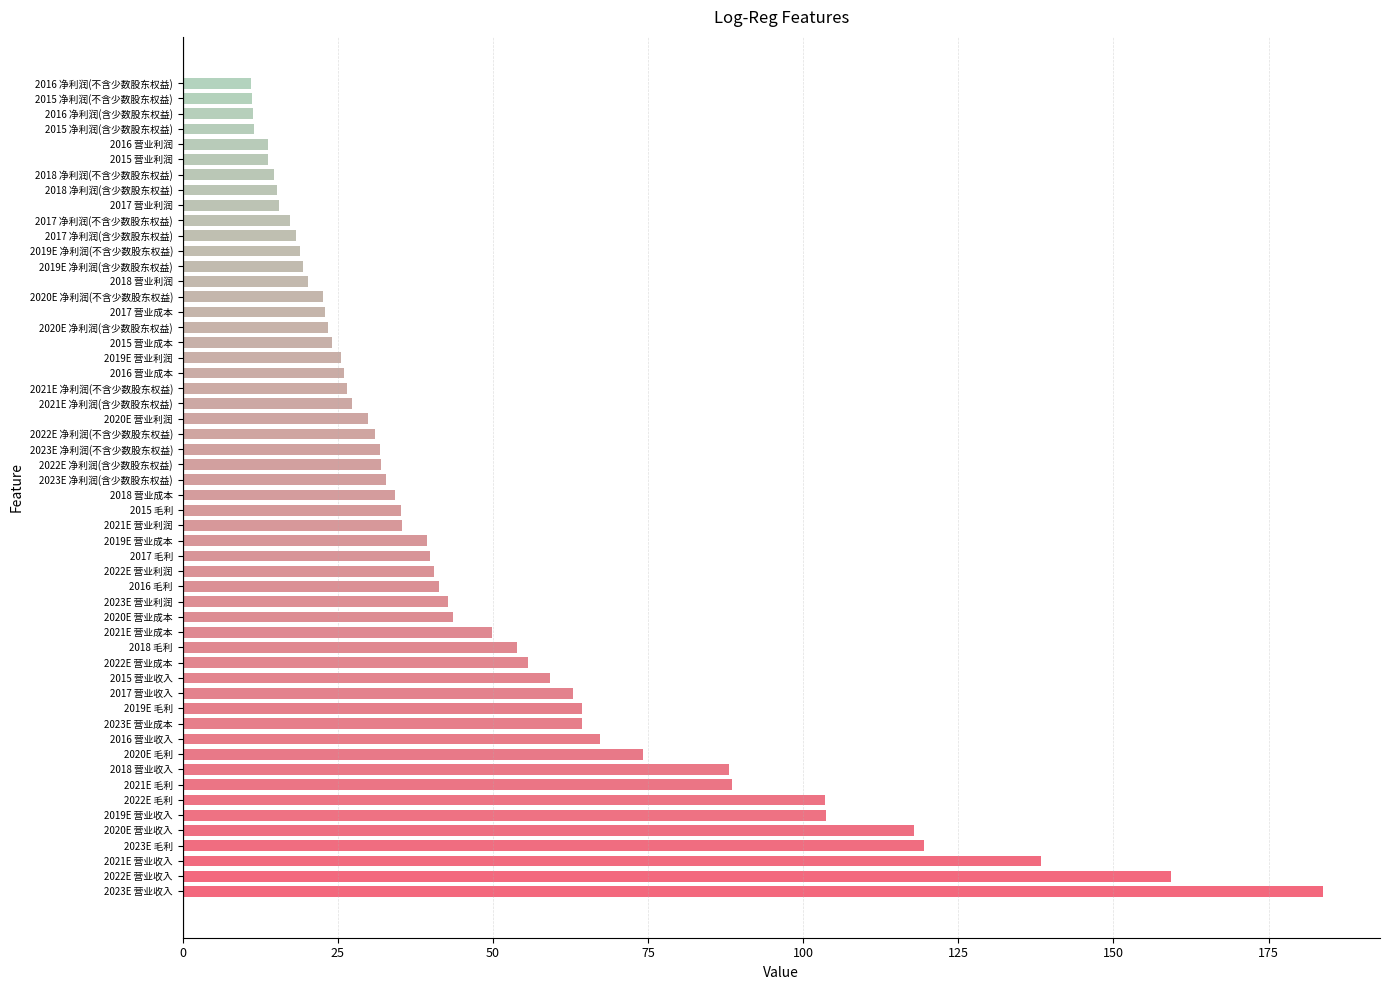

What is the sum of the values at 2016 营业利润 and 2016 净利润(不含少数股东权益)?

24.8